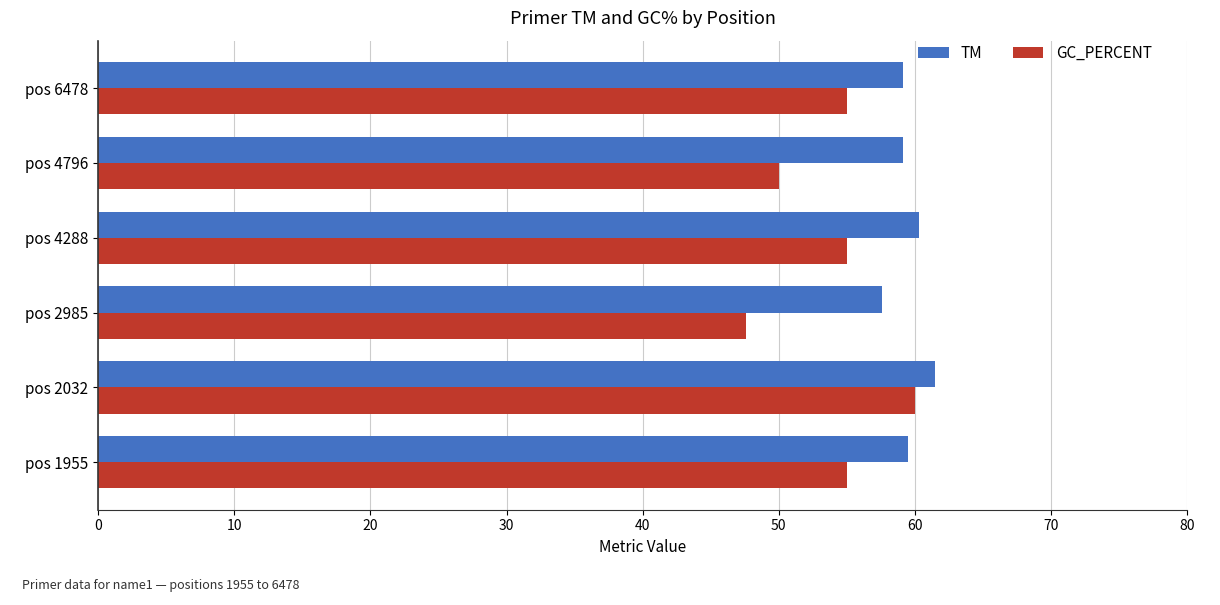

What is the maximum value for GC_PERCENT?

60.0